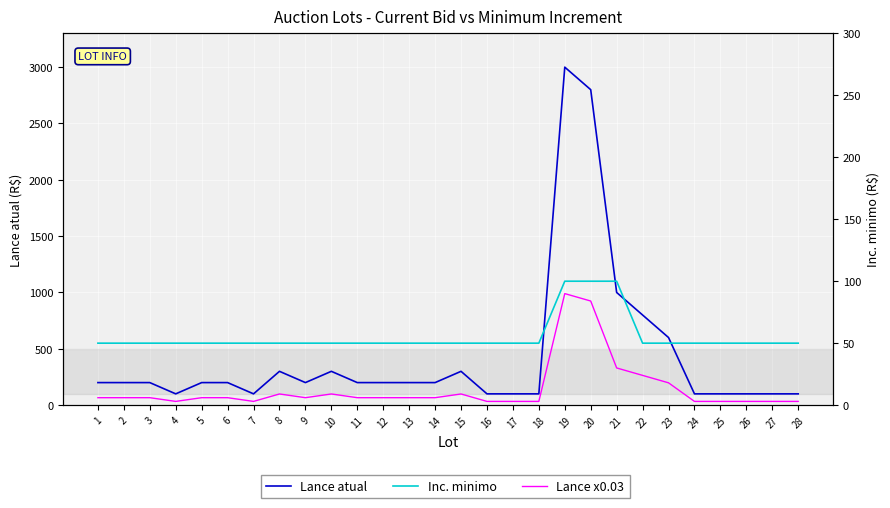

What is the approximate value of Lance x0.03 at 7?

3